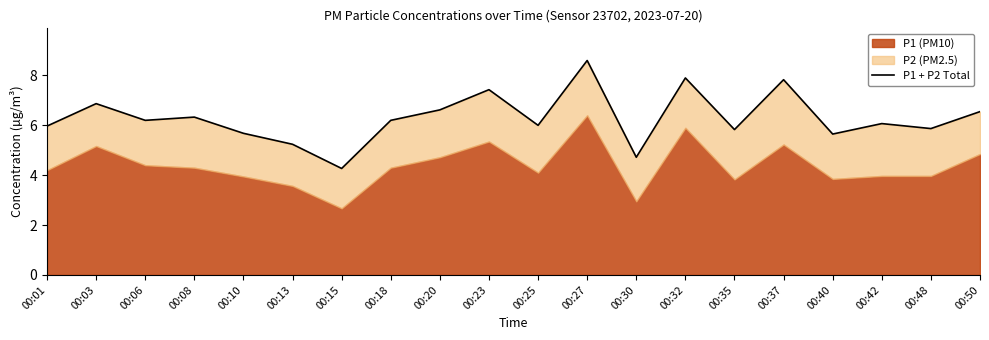

What is the approximate value at 00:23?

7.4